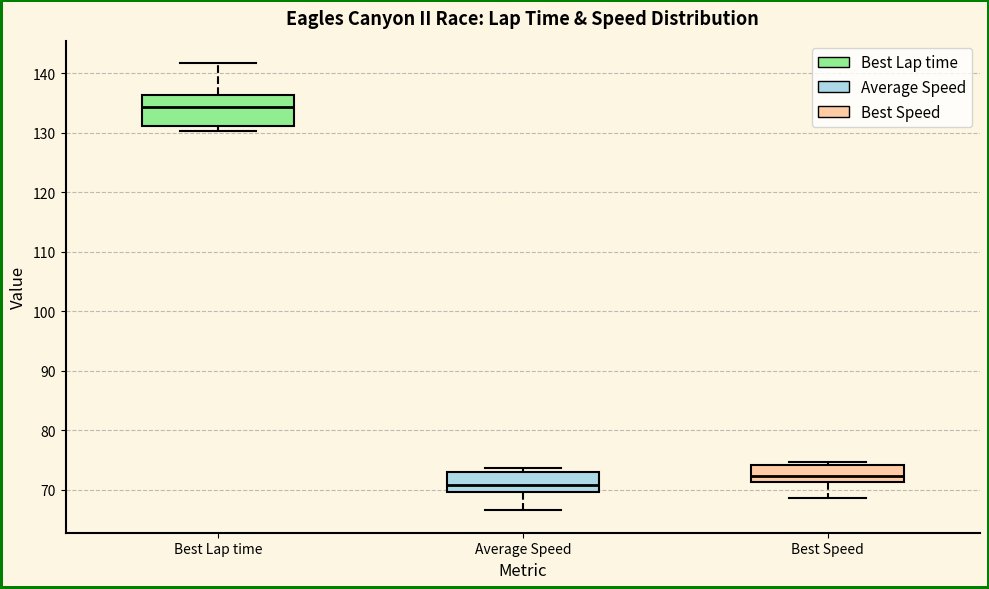

Reading left to right, transcribe this box plot: for each box, give where its median line is, the range the box spans, and where its two whiskers end, as read against the y-axis. The values are not printed on the chart, so give them approximately, as read against the axis.

Best Lap time: median 134, box 131 to 136, whiskers 130 to 142
Average Speed: median 71, box 70 to 73, whiskers 67 to 74
Best Speed: median 72, box 71 to 74, whiskers 69 to 75